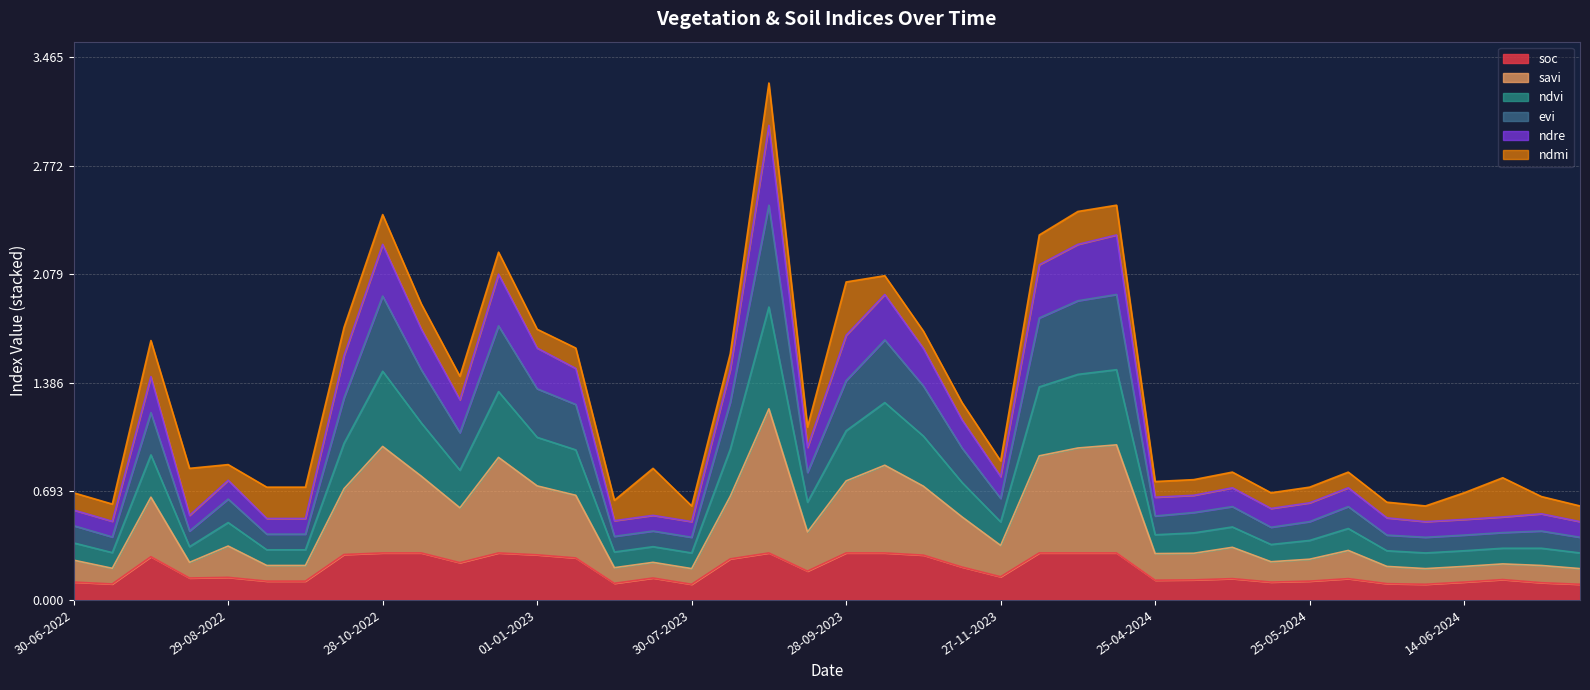

Which category has the highest value across all series?

29-08-2023